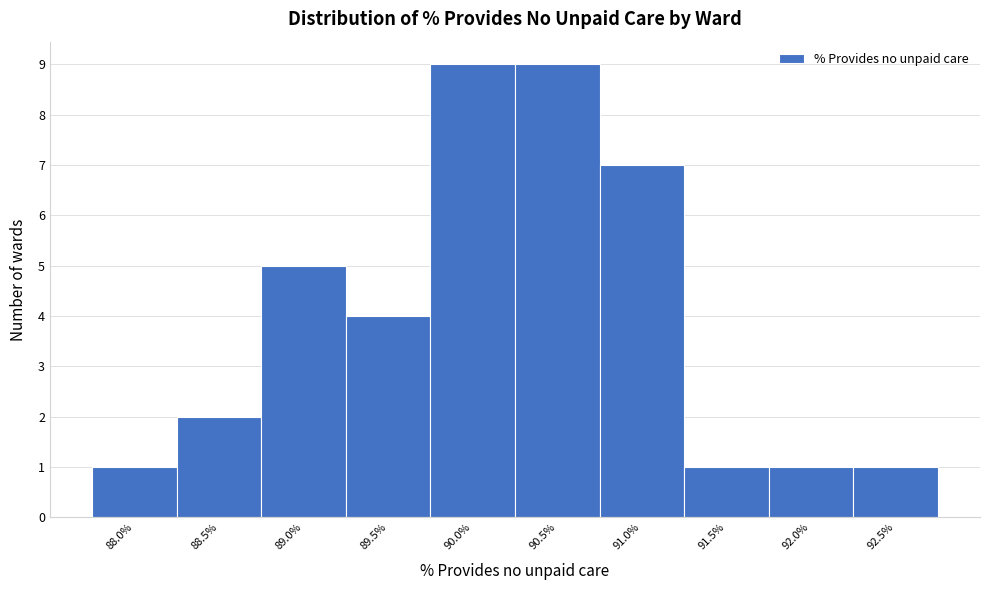

Reading left to right, list all the values displayed in this chart.

1	2	5	4	9	9	7	1	1	1